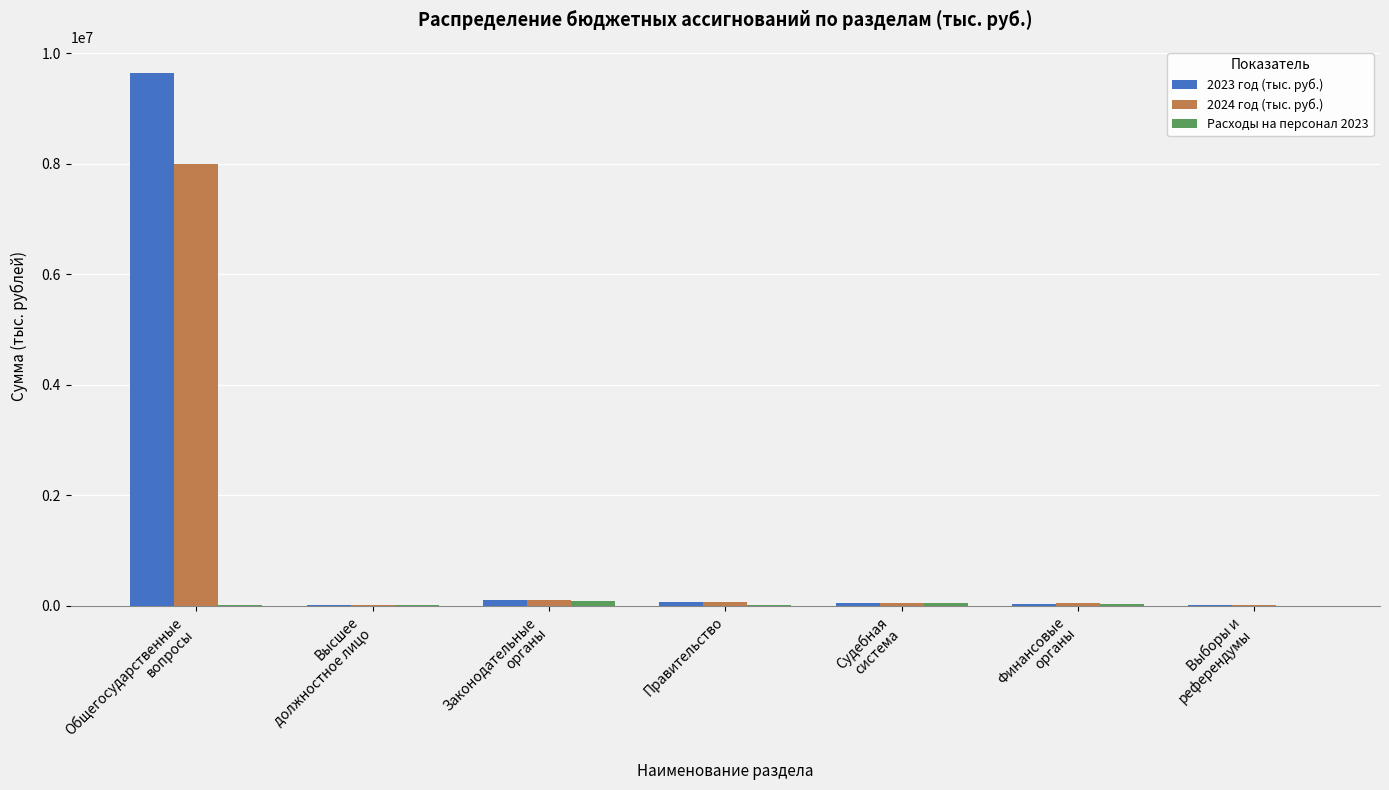

How many distinct data groups are displayed?

3